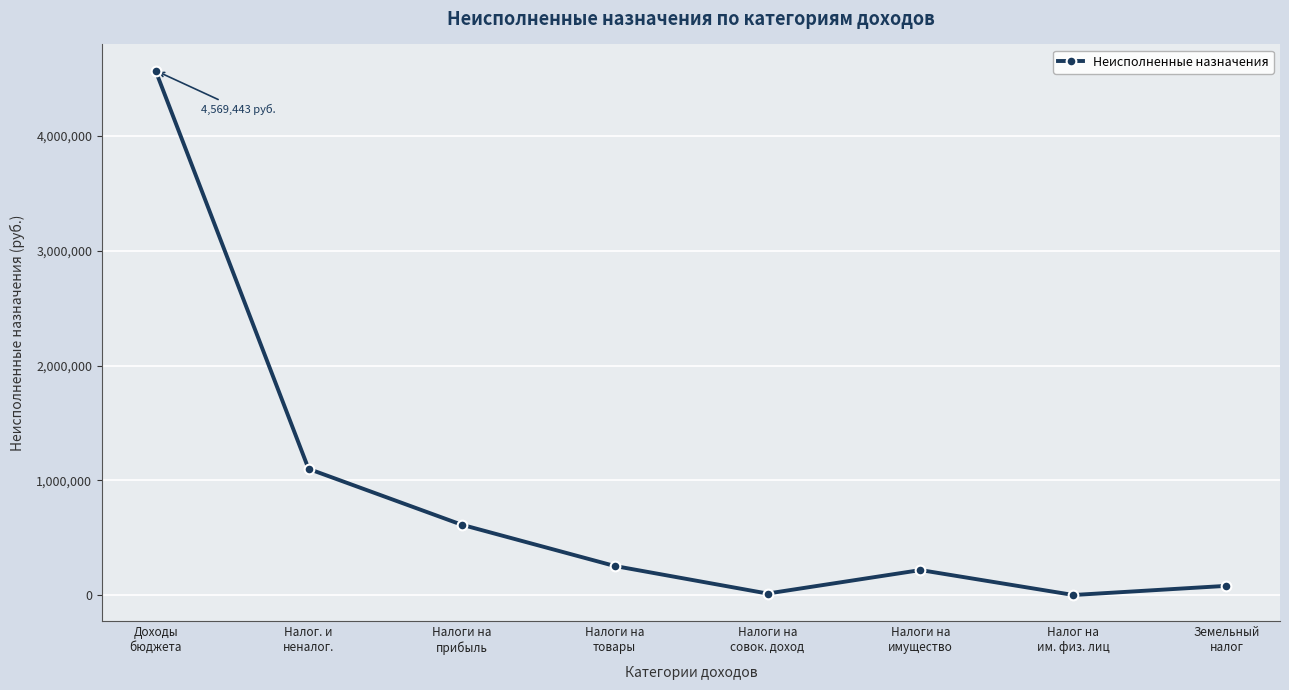

Is this an area chart (filled region under the line)?

No